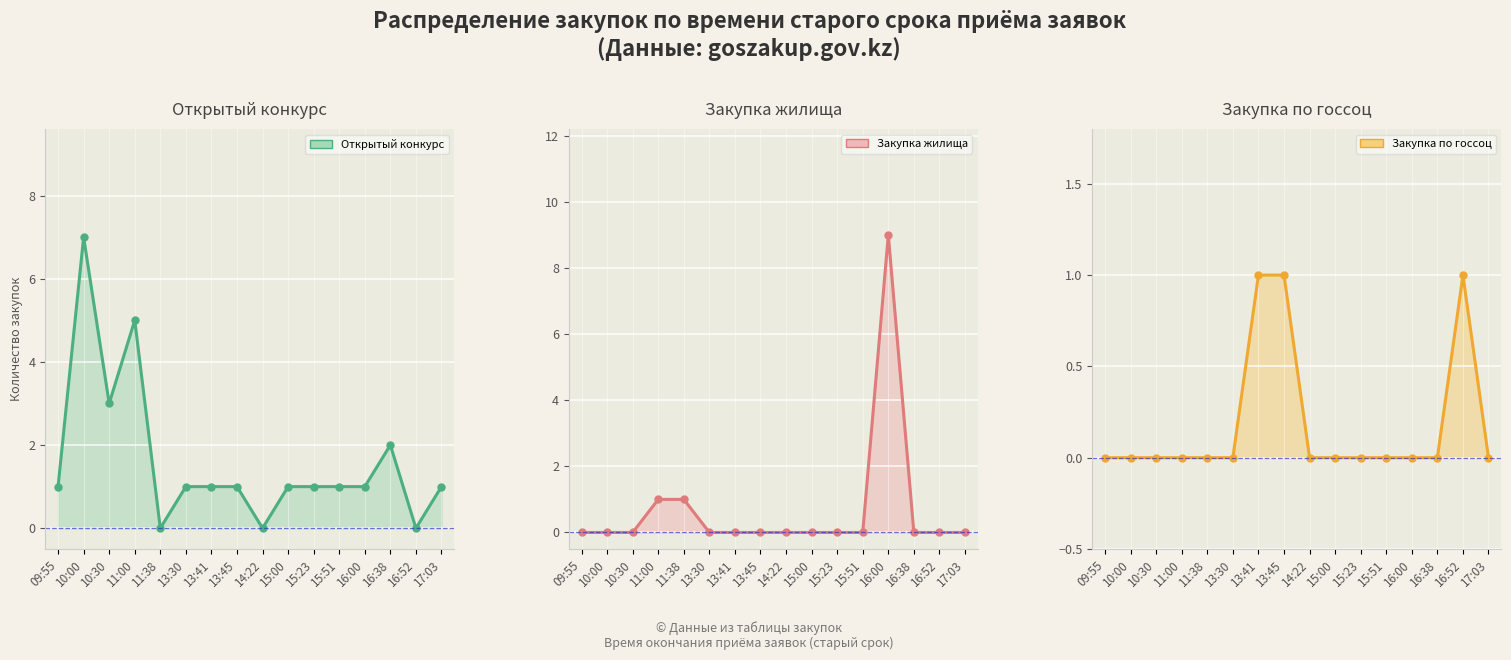

What is the approximate value of Открытый конкурс at 15:23?

1